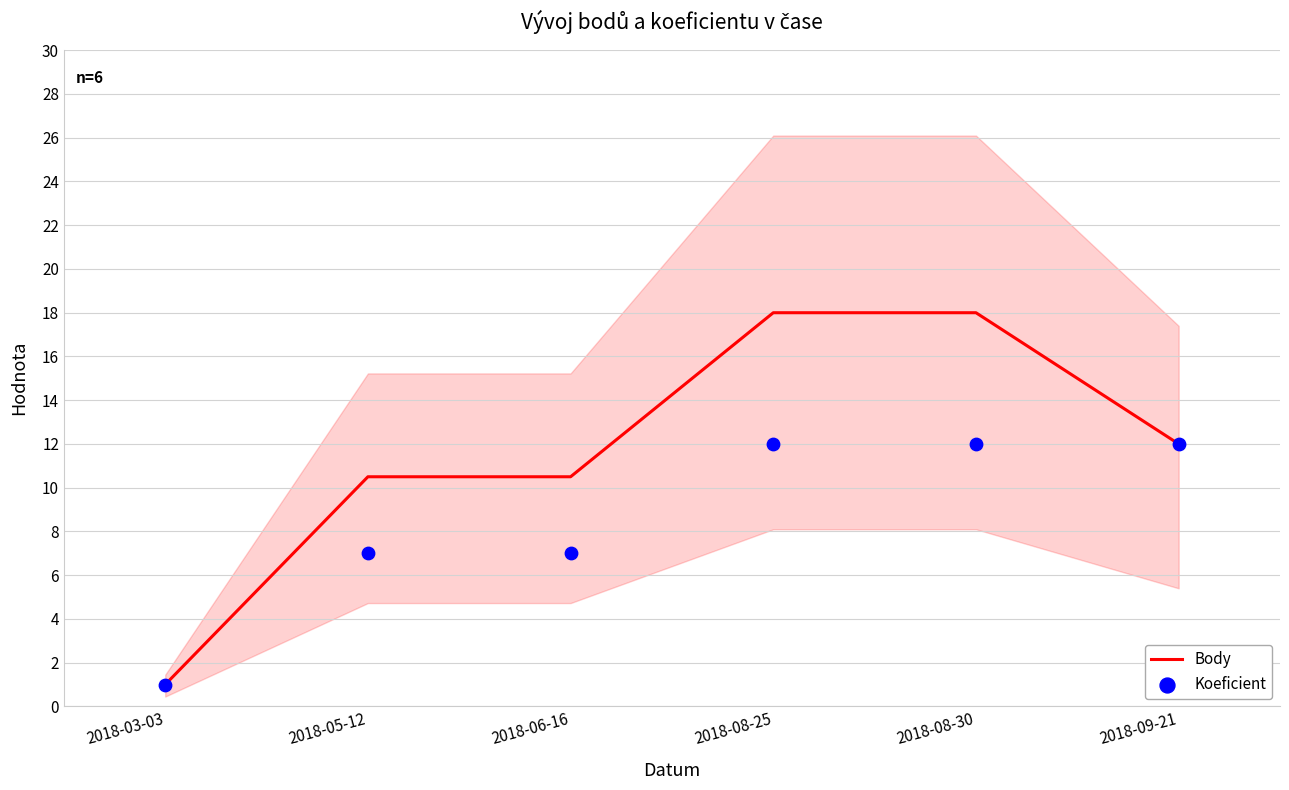

Which series has the largest Y range (max minus min)?

Body